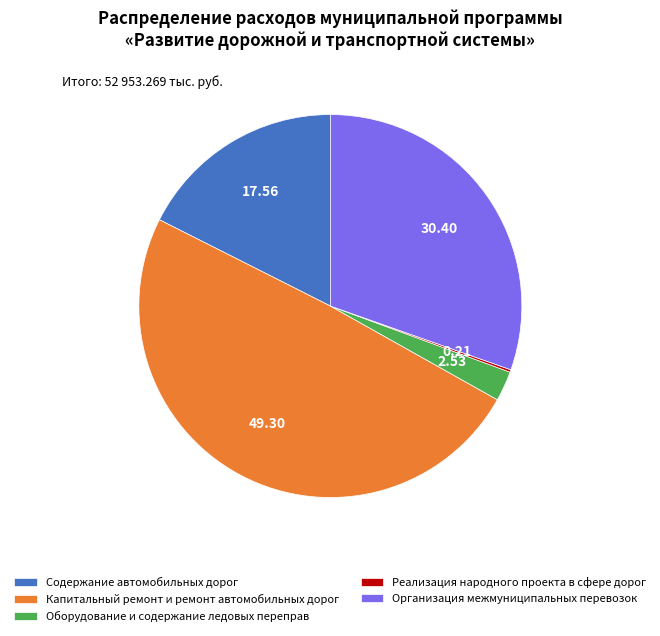

Approximately how many times larger is the value at Капитальный ремонт и ремонт автомобильных дорог compared to Организация межмуниципальных перевозок?

1.6